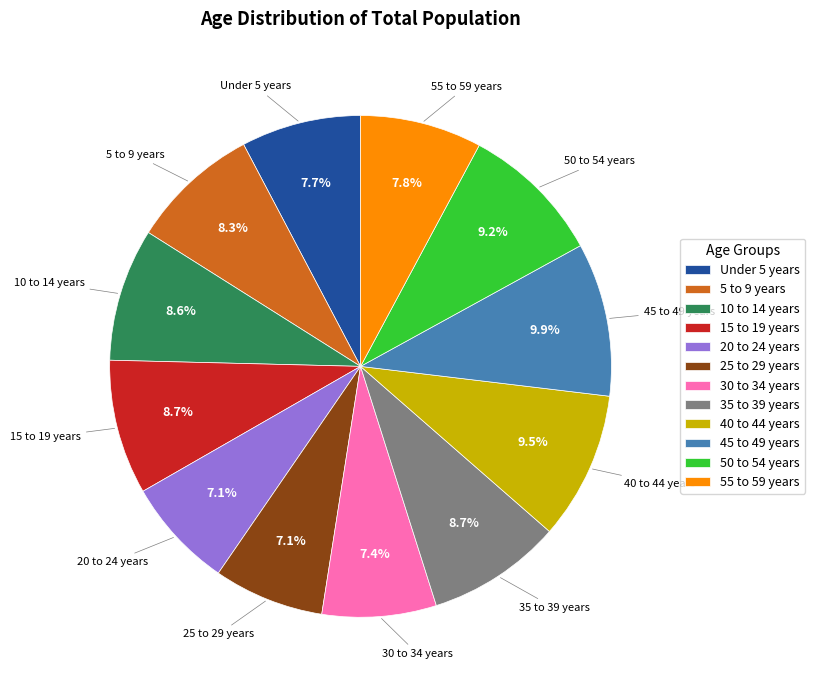

Is 30 to 34 years the majority of the pie?

No